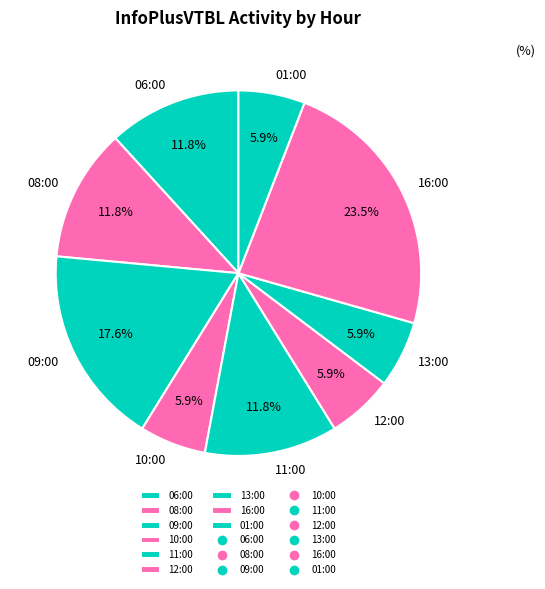

What portion of the pie excludes 13:00?

94.1%